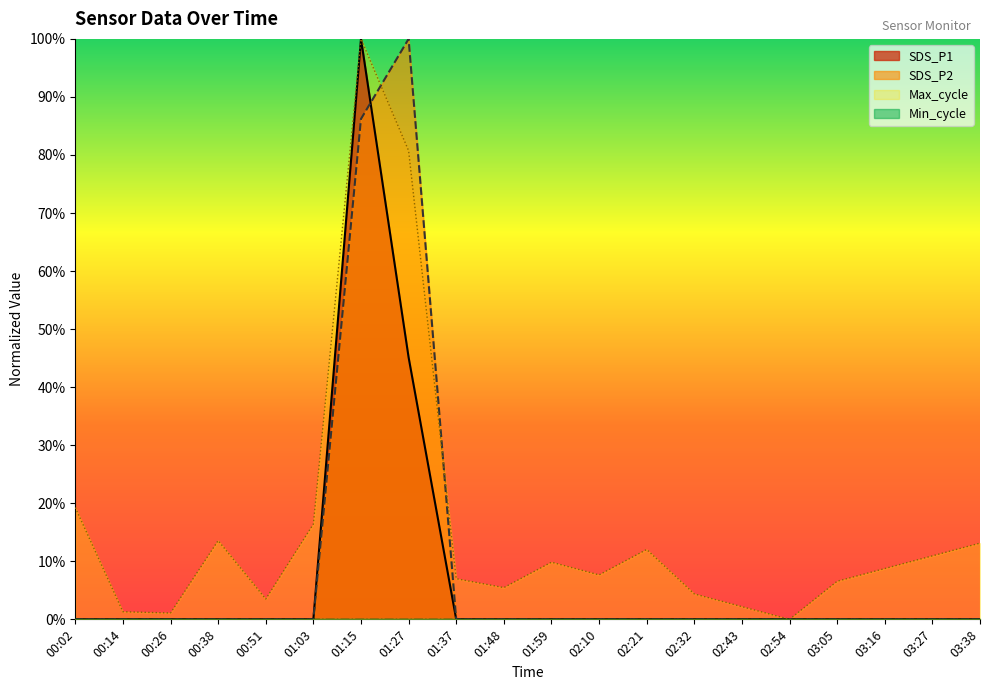

At which label does SDS_P2 reach its peak?

01:27